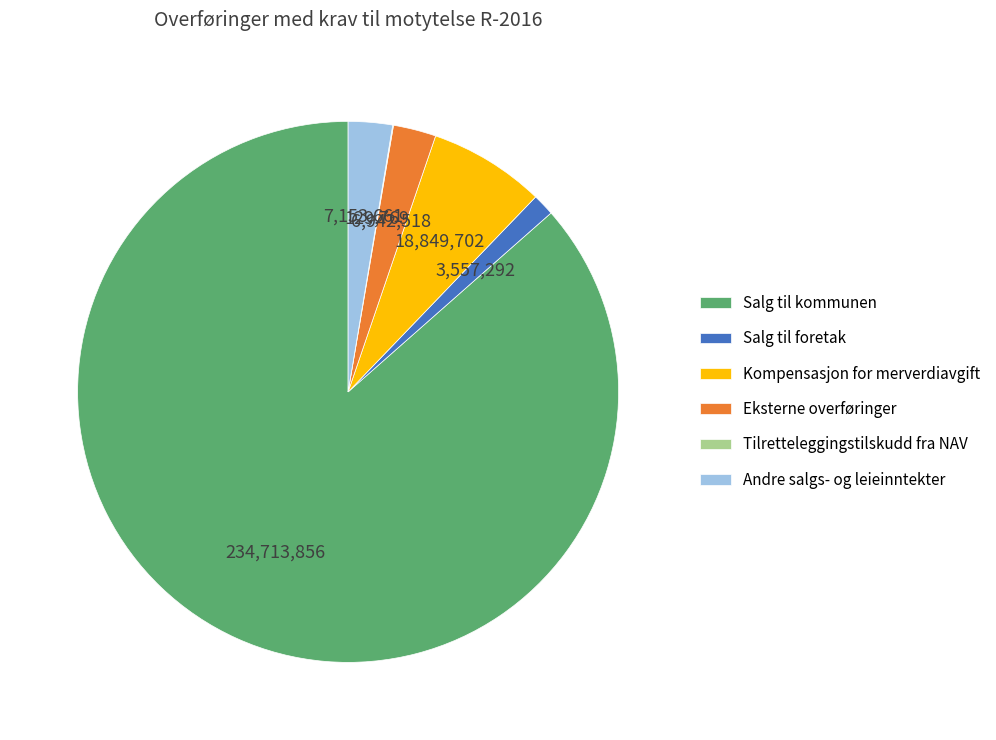

What is the largest slice in the pie chart?

Salg til kommunen